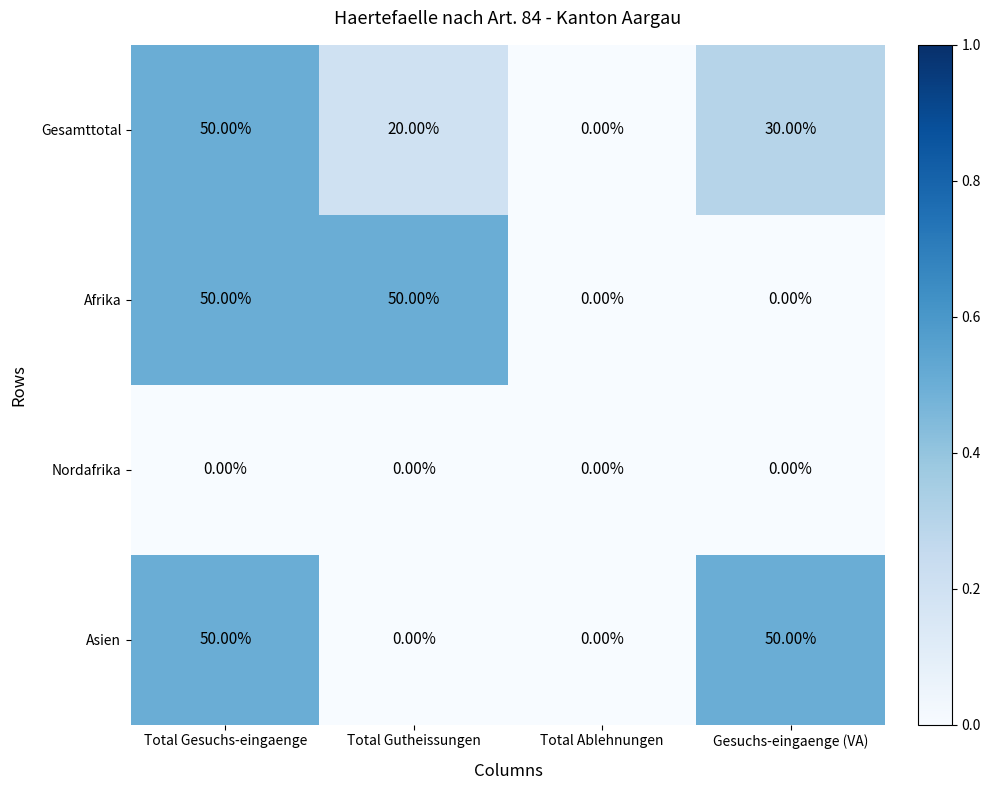

What is the sum of all Afrika values?

100